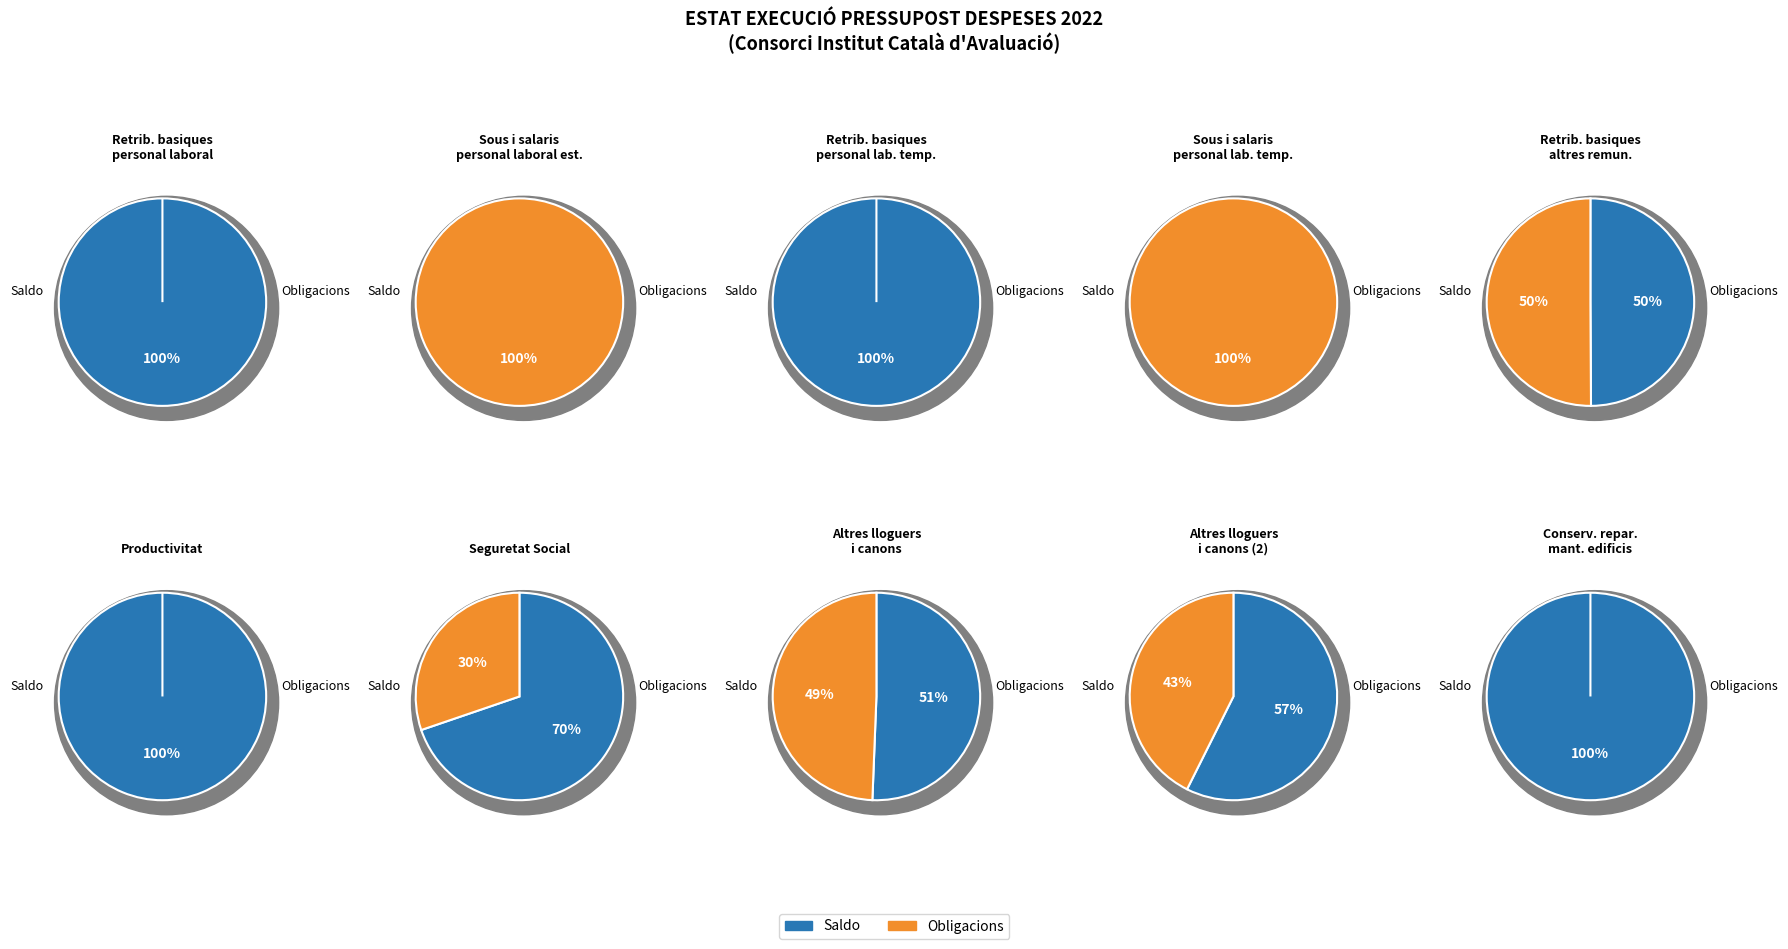

Which slice is the smallest?

saldo